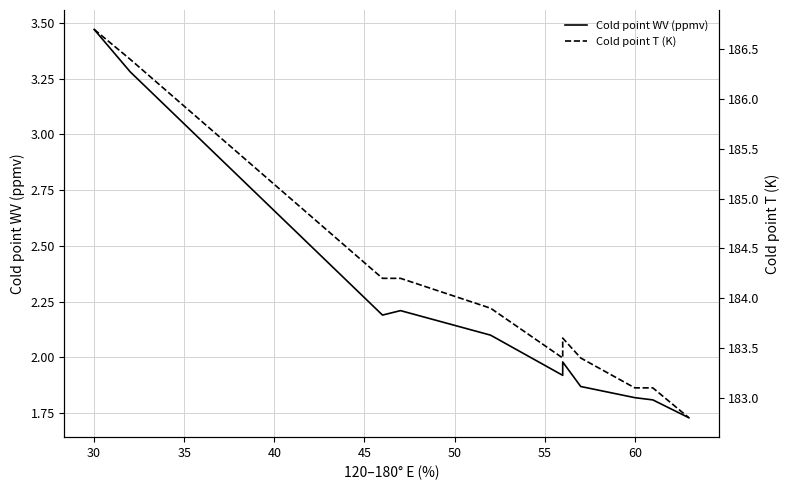

Count the number of categories in the chart.

11